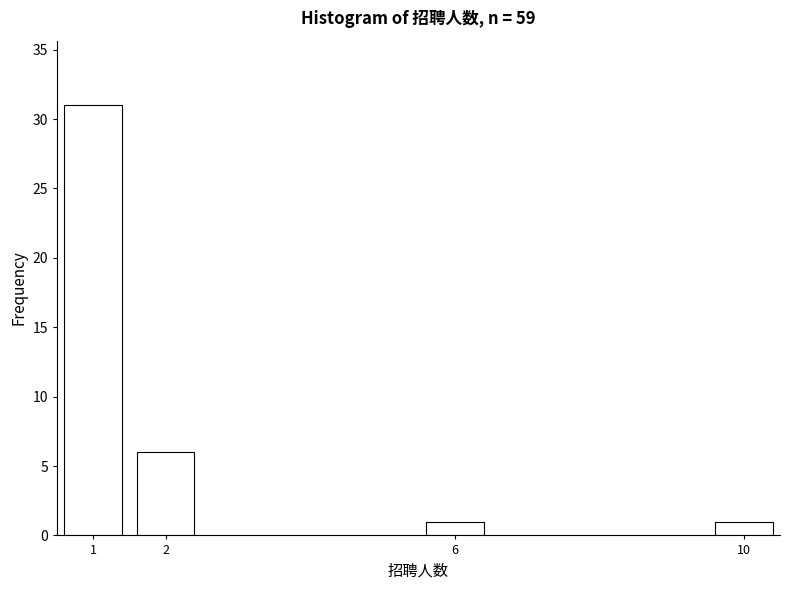

Reading left to right, what are all the values shown in this chart?

31	6	1	1